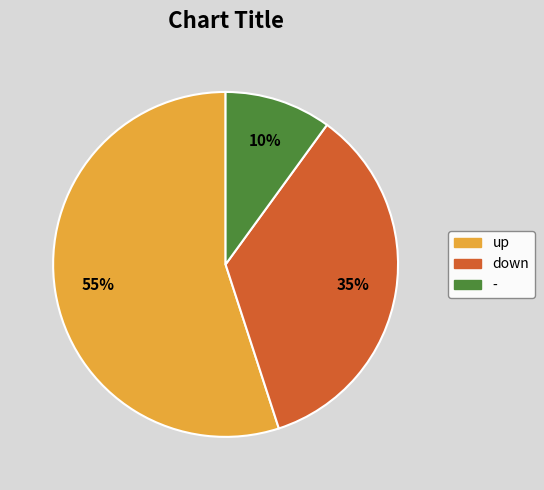

Which slice represents more than half of the pie?

up